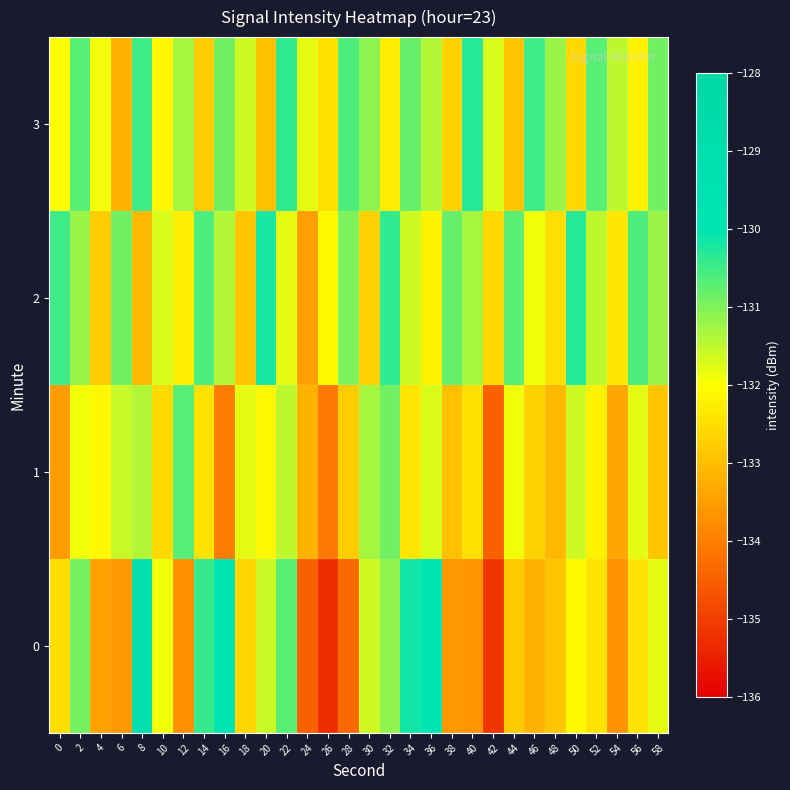

Reading left to right, transcribe all the data shown in this chart.

0: 0=-132.5	2=-130.9	4=-133.5	6=-133.6	8=-129.1	10=-131.9	12=-133.7	14=-130.4	16=-129.9	18=-132.6	20=-131.6	22=-130.7	24=-134.5	26=-135.3	28=-134.4	30=-131.6	32=-131.2	34=-130.1	36=-130.0	38=-133.6	40=-133.7	42=-135.2	44=-132.8	46=-133.2	48=-132.9	50=-132.1	52=-132.4	54=-133.7	56=-132.4	58=-131.8
1: 0=-133.5	2=-131.9	4=-132.1	6=-131.6	8=-131.4	10=-132.6	12=-130.7	14=-132.4	16=-134.0	18=-131.8	20=-132.1	22=-131.5	24=-133.2	26=-134.1	28=-132.8	30=-131.3	32=-130.9	34=-132.4	36=-131.7	38=-133.0	40=-132.5	42=-134.5	44=-131.9	46=-132.7	48=-133.1	50=-131.6	52=-132.2	54=-133.4	56=-131.8	58=-132.9
2: 0=-130.5	2=-131.2	4=-132.8	6=-130.9	8=-133.1	10=-131.7	12=-132.3	14=-130.6	16=-131.4	18=-132.9	20=-130.2	22=-131.8	24=-133.5	26=-132.1	28=-131.0	30=-132.7	32=-130.4	34=-131.6	36=-132.2	38=-130.8	40=-131.3	42=-132.6	44=-130.7	46=-131.9	48=-132.5	50=-130.3	52=-131.5	54=-132.4	56=-130.6	58=-131.2
3: 0=-132.0	2=-130.7	4=-131.9	6=-133.2	8=-130.5	10=-132.1	12=-131.3	14=-132.8	16=-130.9	18=-131.6	20=-133.0	22=-130.4	24=-131.8	26=-132.5	28=-130.6	30=-131.1	32=-132.3	34=-130.8	36=-131.4	38=-132.7	40=-130.3	42=-131.7	44=-132.9	46=-130.5	48=-131.2	50=-132.6	52=-130.7	54=-131.5	56=-132.2	58=-130.9